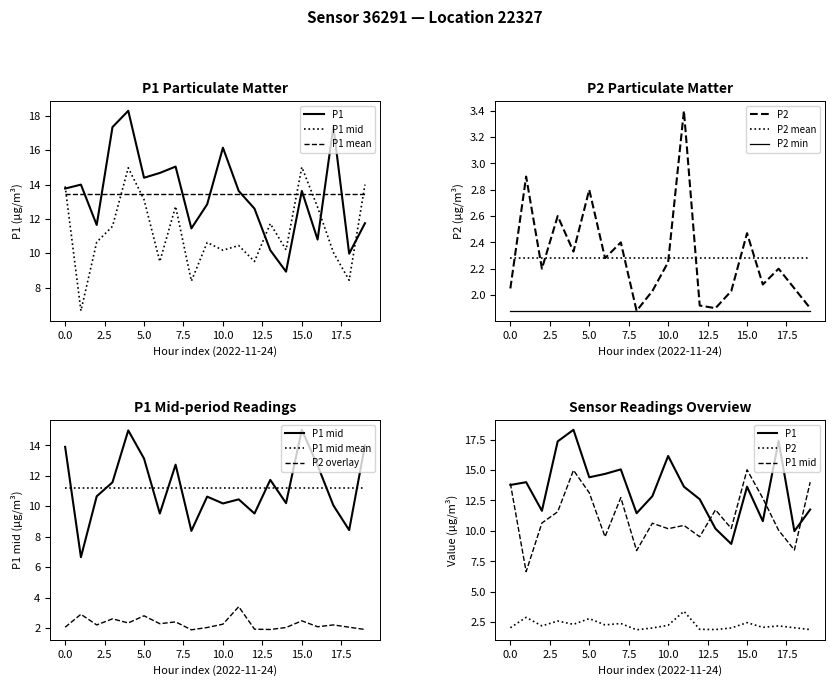

How many data points does each series have?

20